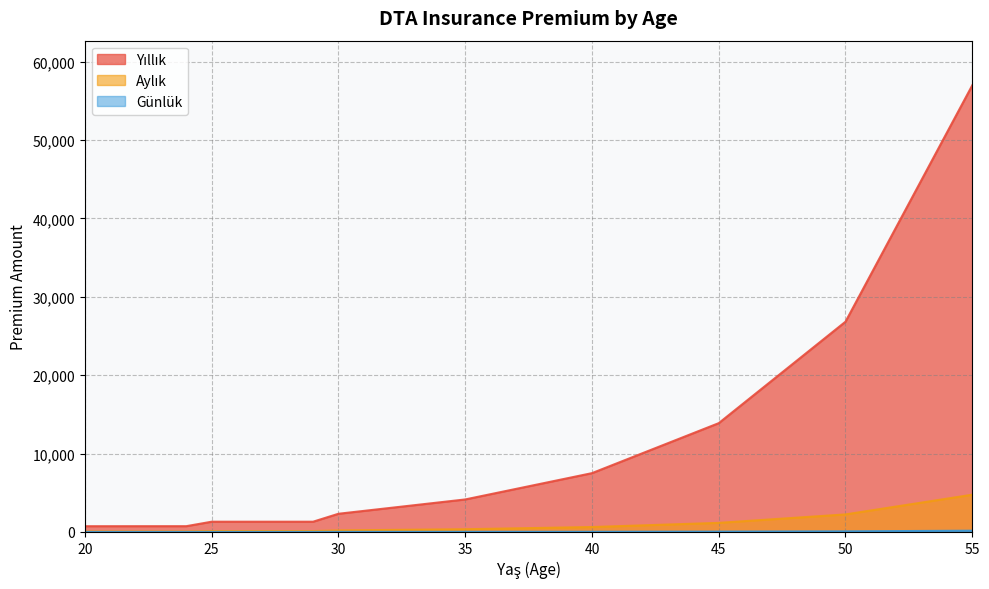

At which label does Günlük reach its peak?

55